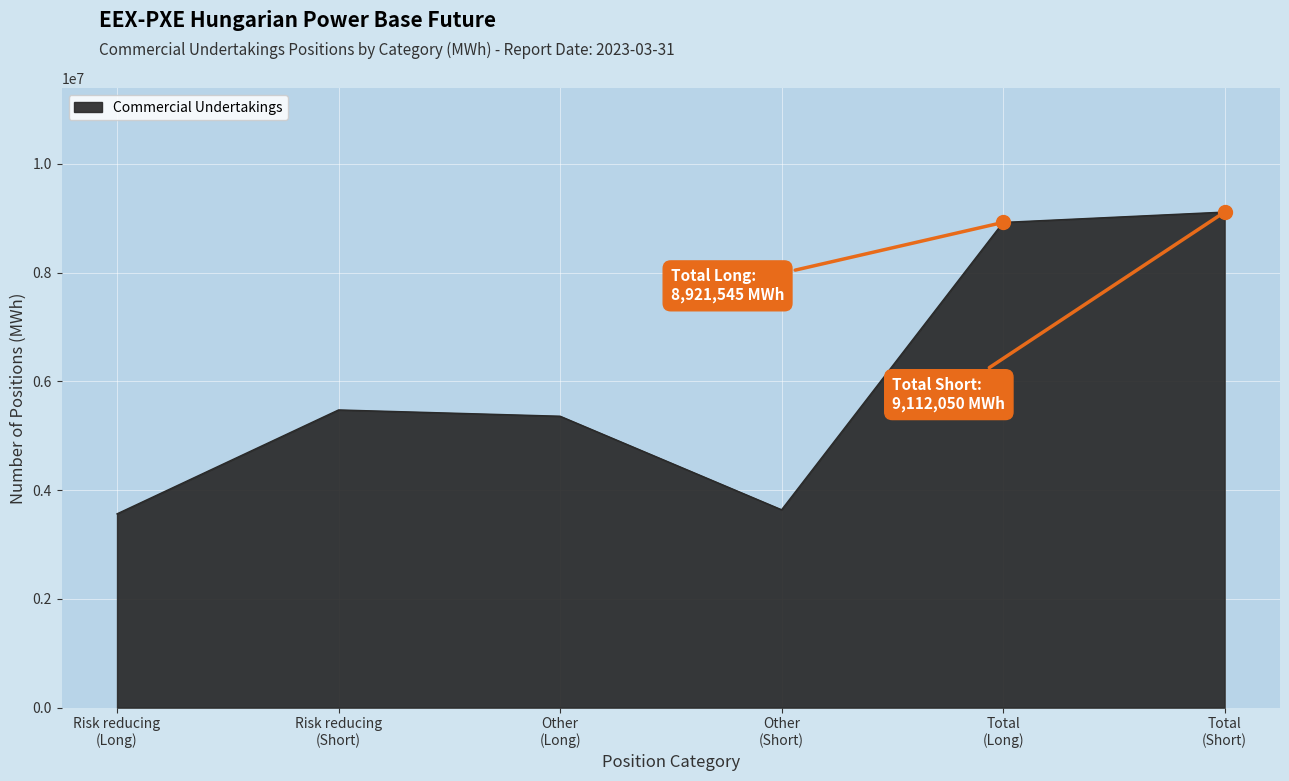

What is the minimum value shown in the chart?

3563167